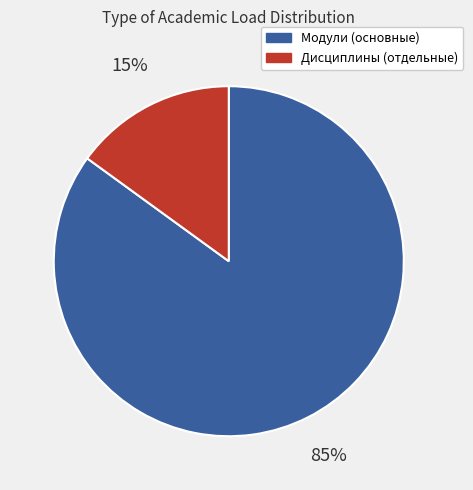

Do Модули (основные) and Дисциплины (отдельные) together represent more than half of the pie?

Yes